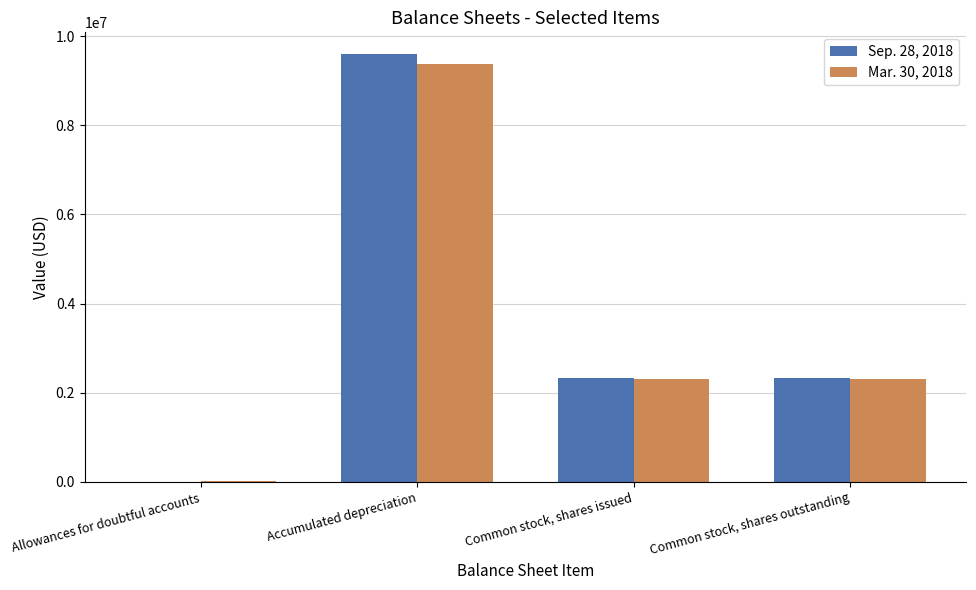

Is it true that Sep. 28, 2018 equals 9602961 at Accumulated depreciation?

True